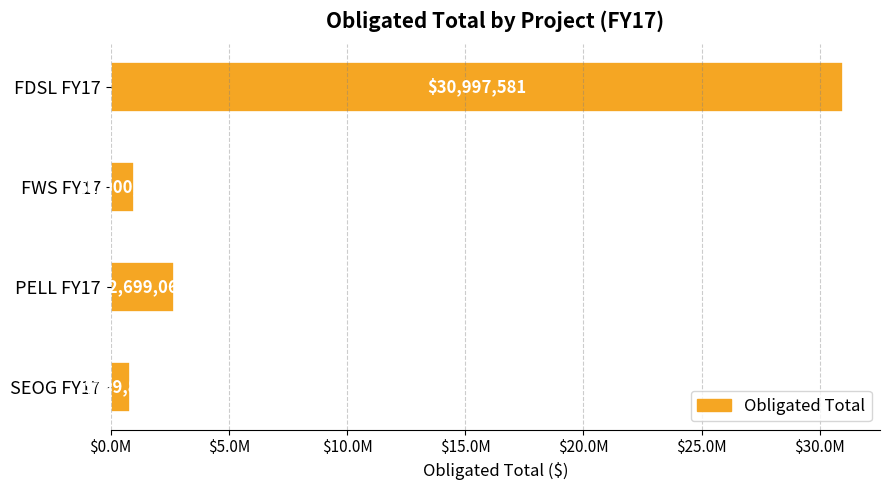

What is the smallest value displayed?

799883